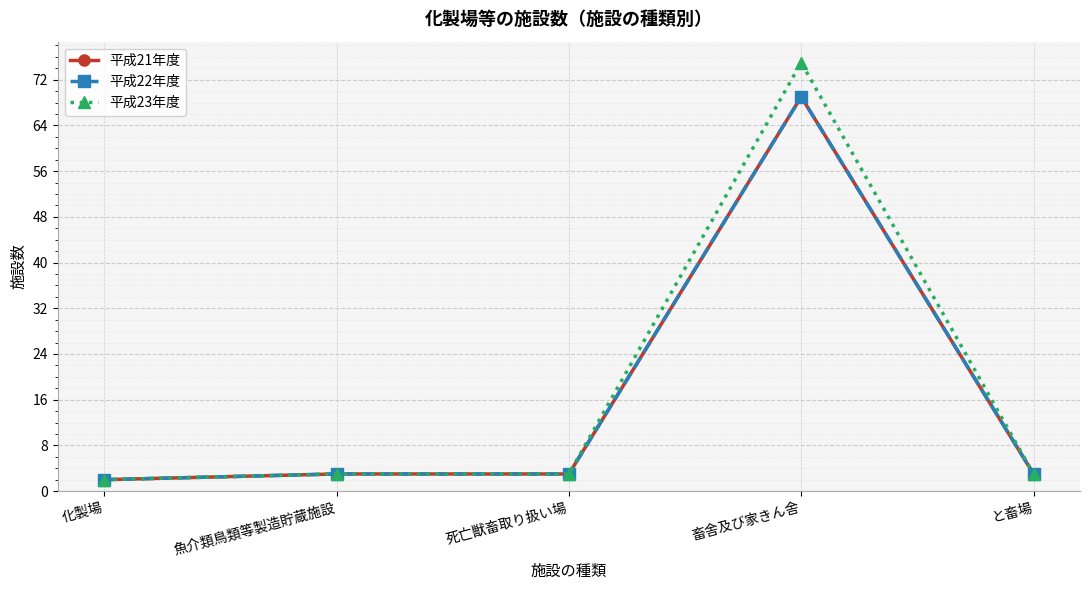

Is it true that 平成22年度 equals 5 at 魚介類鳥類等製造貯蔵施設?

False